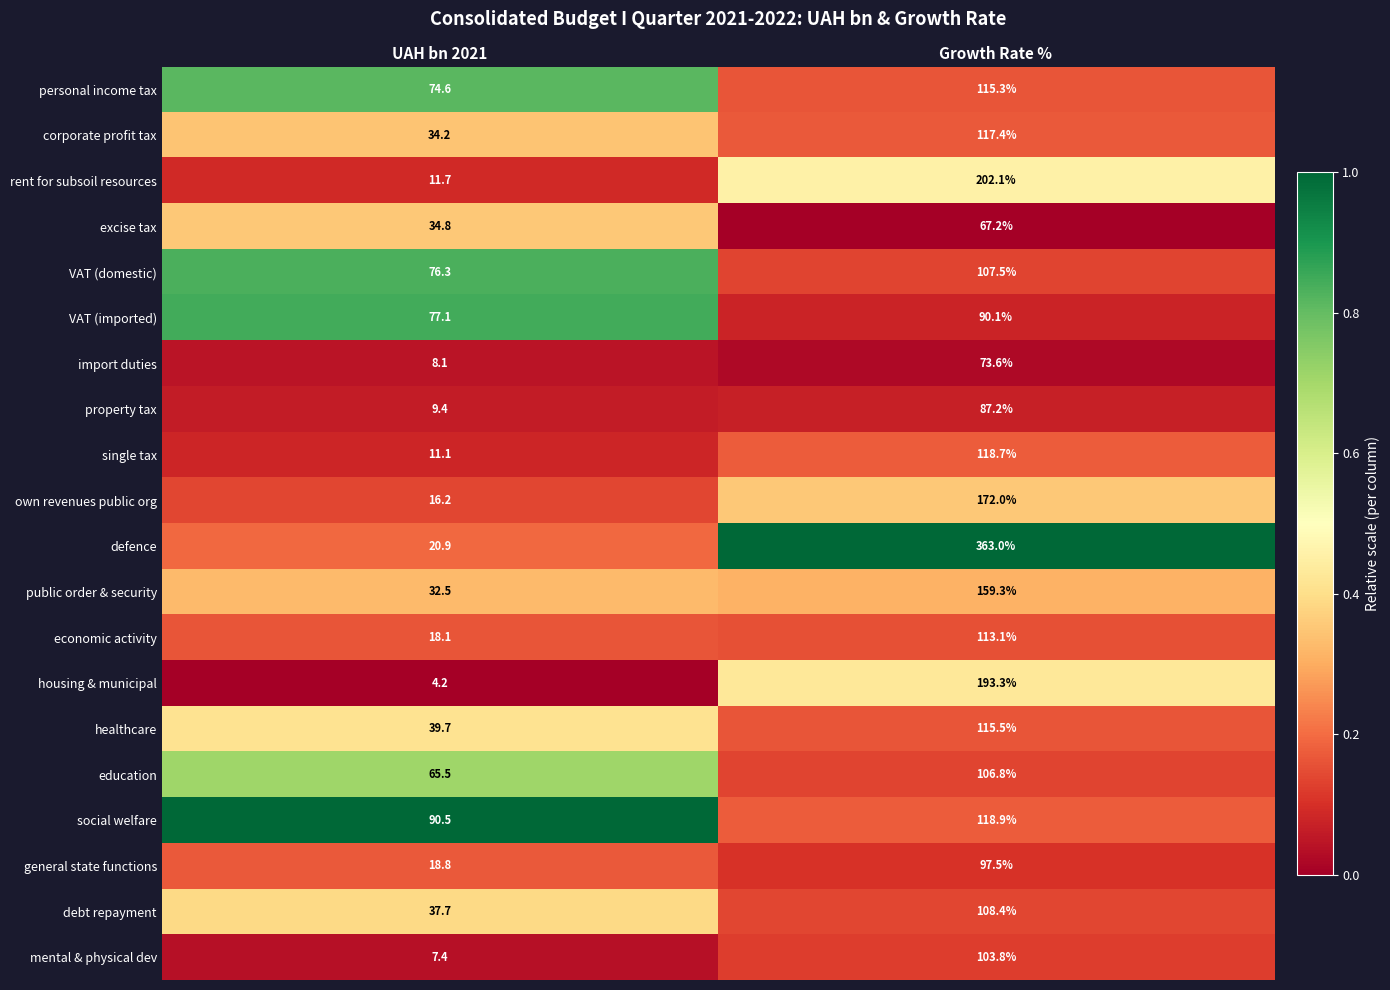

Rank the categories by healthcare value from lowest to highest.

UAH bn 2021, Growth Rate %